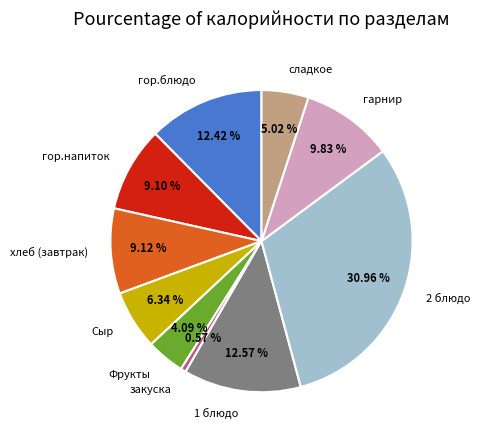

Between гор.напиток and гарнир, which is larger?

гарнир